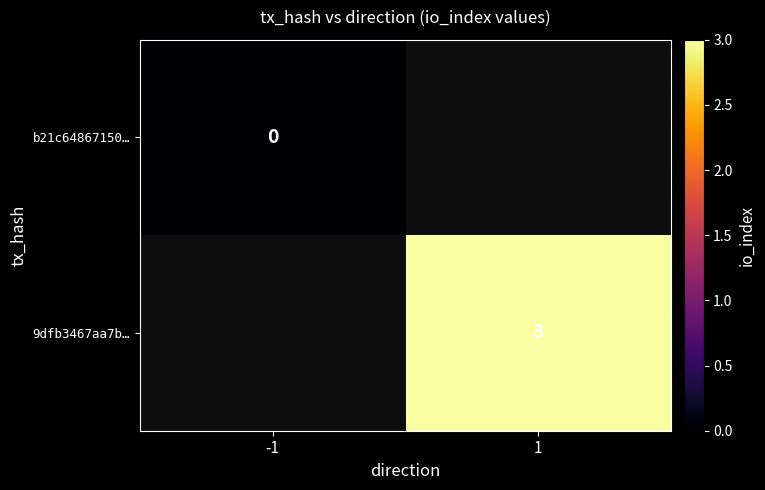

At which label is b21c64867150… closest to 0?

-1